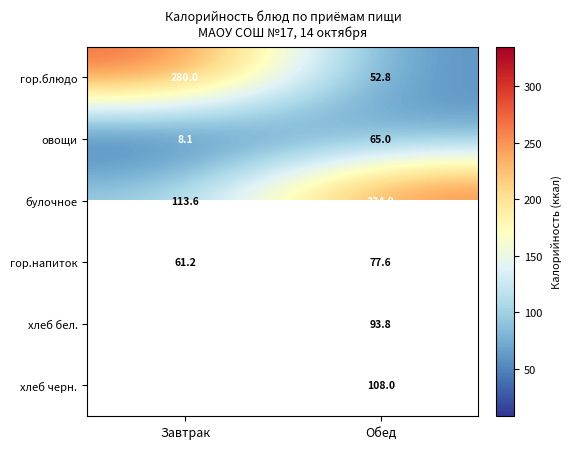

What is the difference between the гор.блюдо values at Завтрак and Обед?

227.2